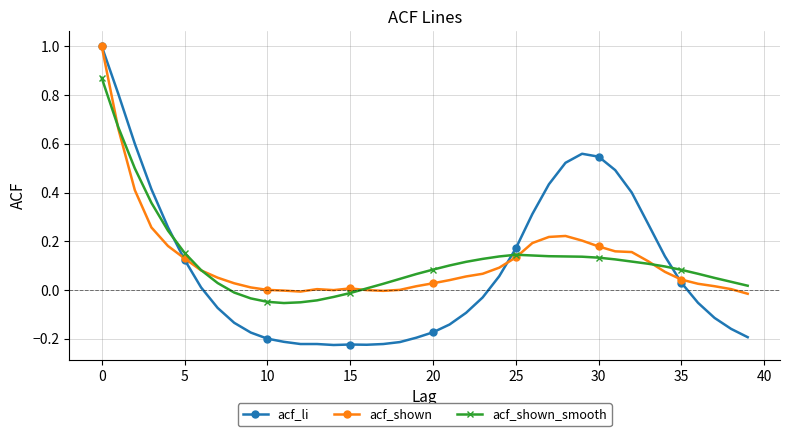

What is the greatest value displayed?

1.0